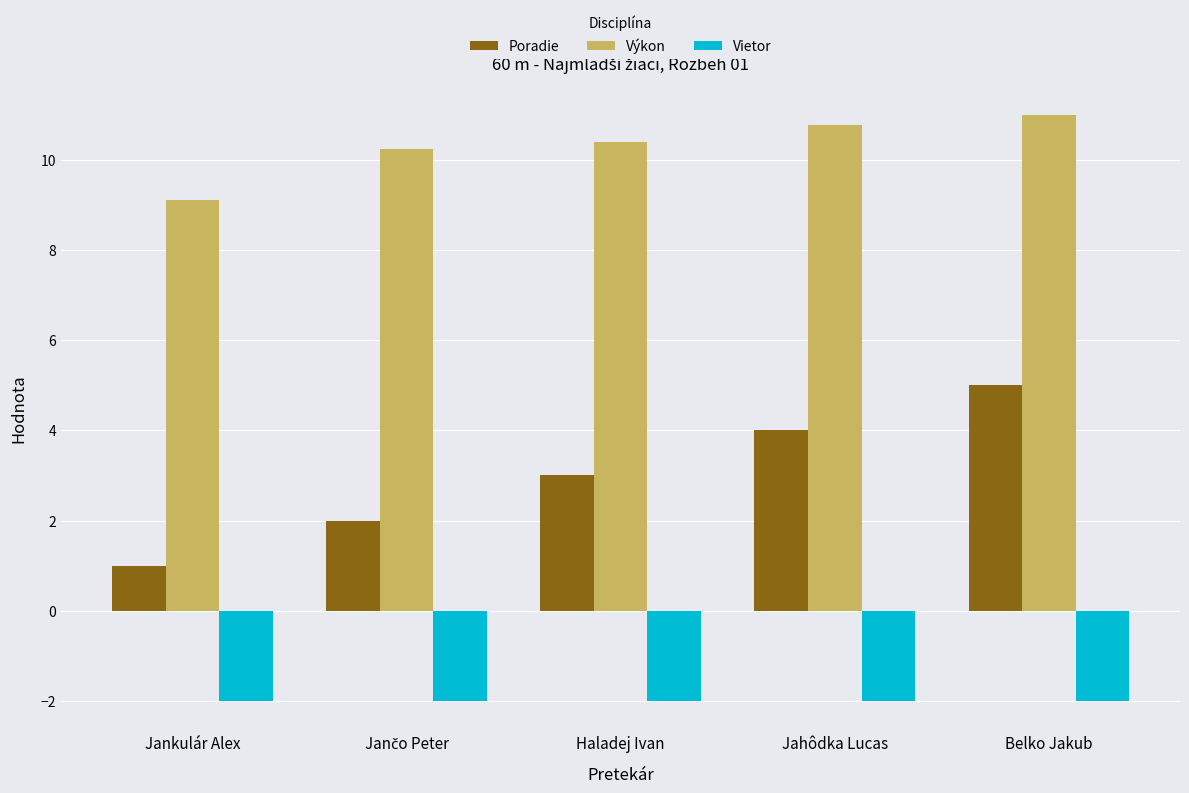

How many categories are shown in the chart?

5